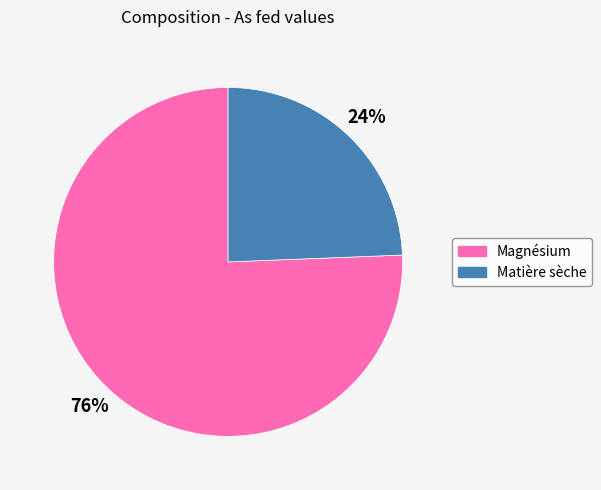

How many slices are in this pie chart?

2